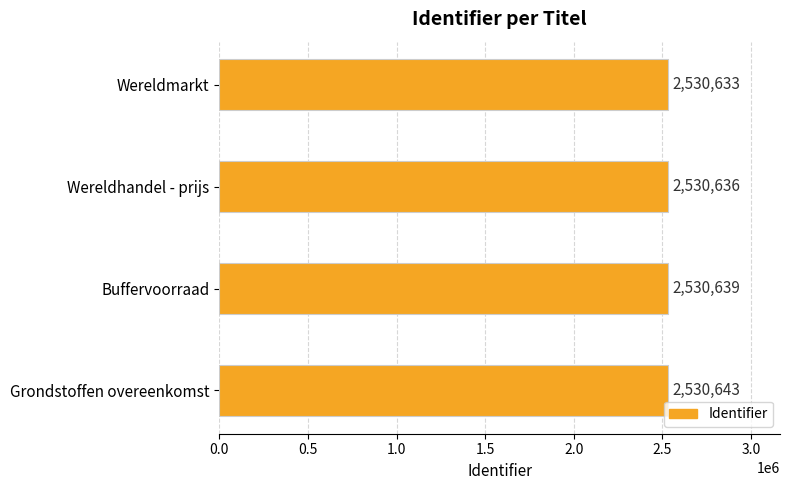

What position from the bottom is Wereldmarkt?

4